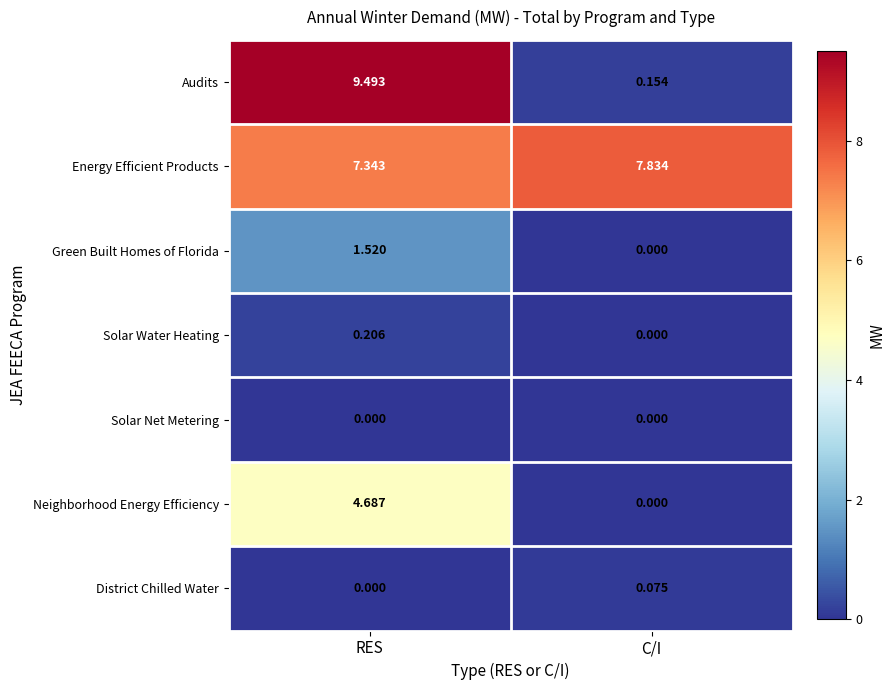

Which label corresponds to the largest value in the chart?

RES